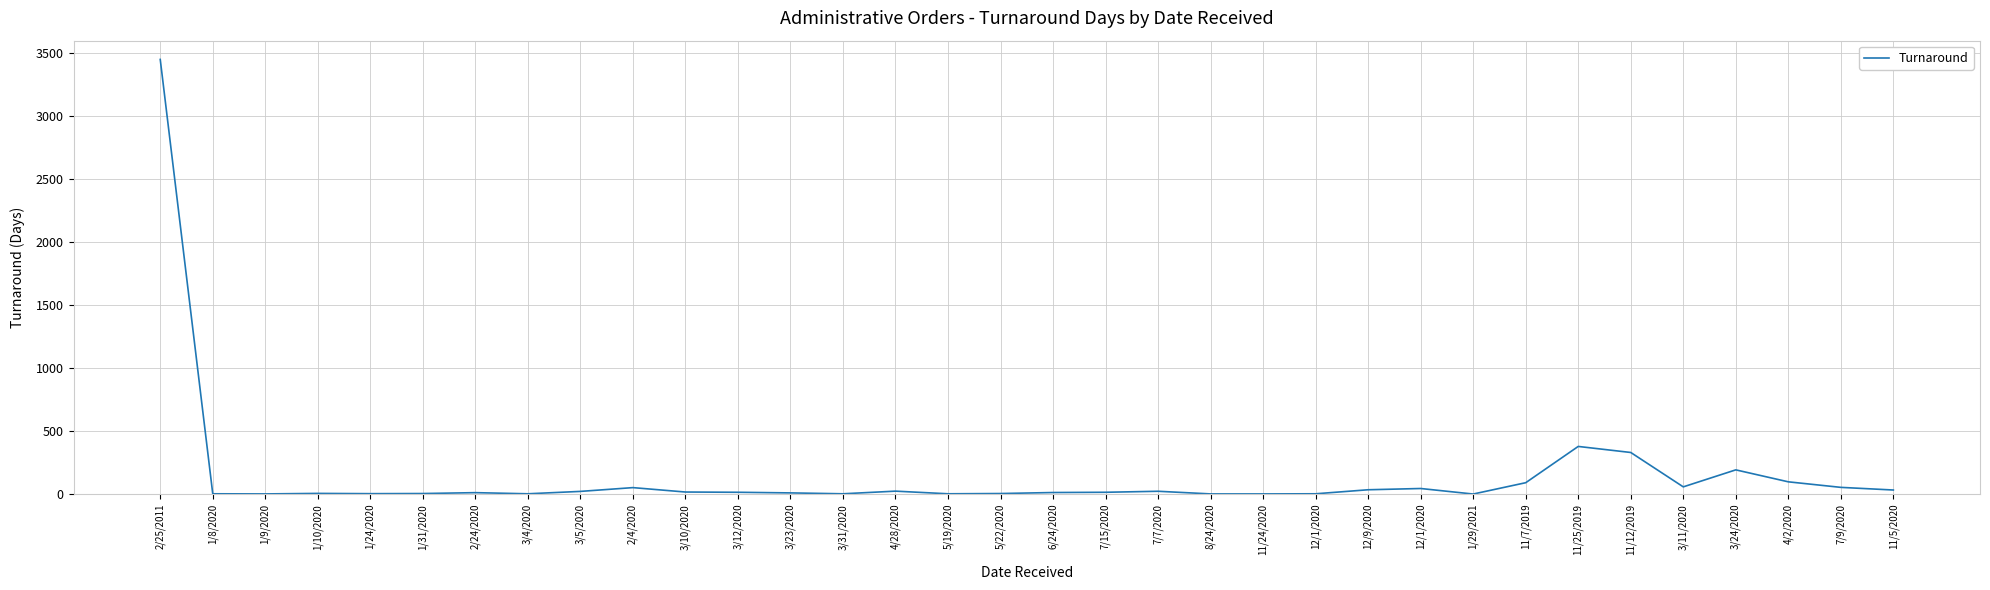

Is it true that the value at 1/9/2020 is 0?

False